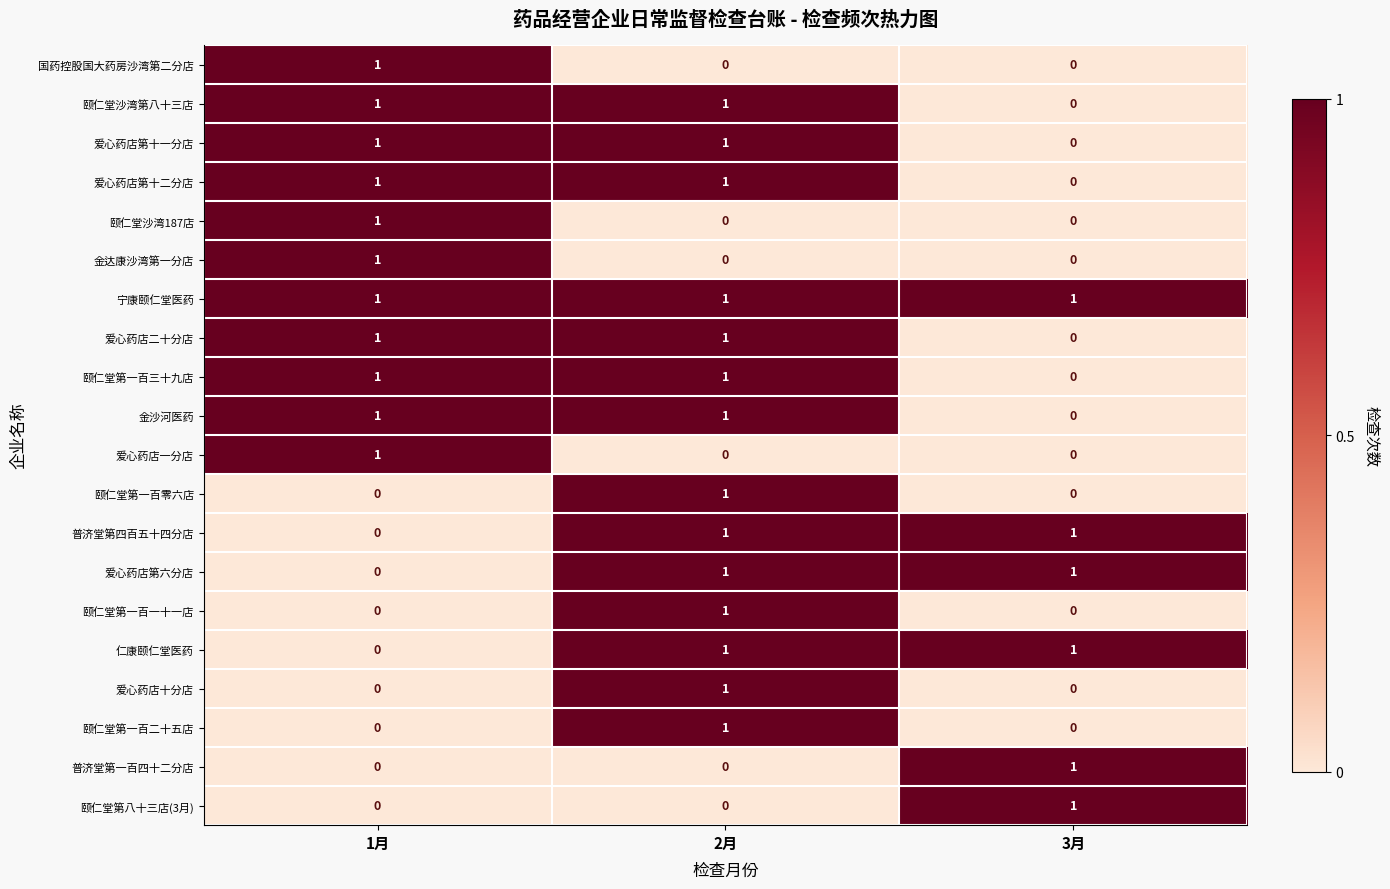

At which label is 爱心药店二十分店 closest to 0?

3月